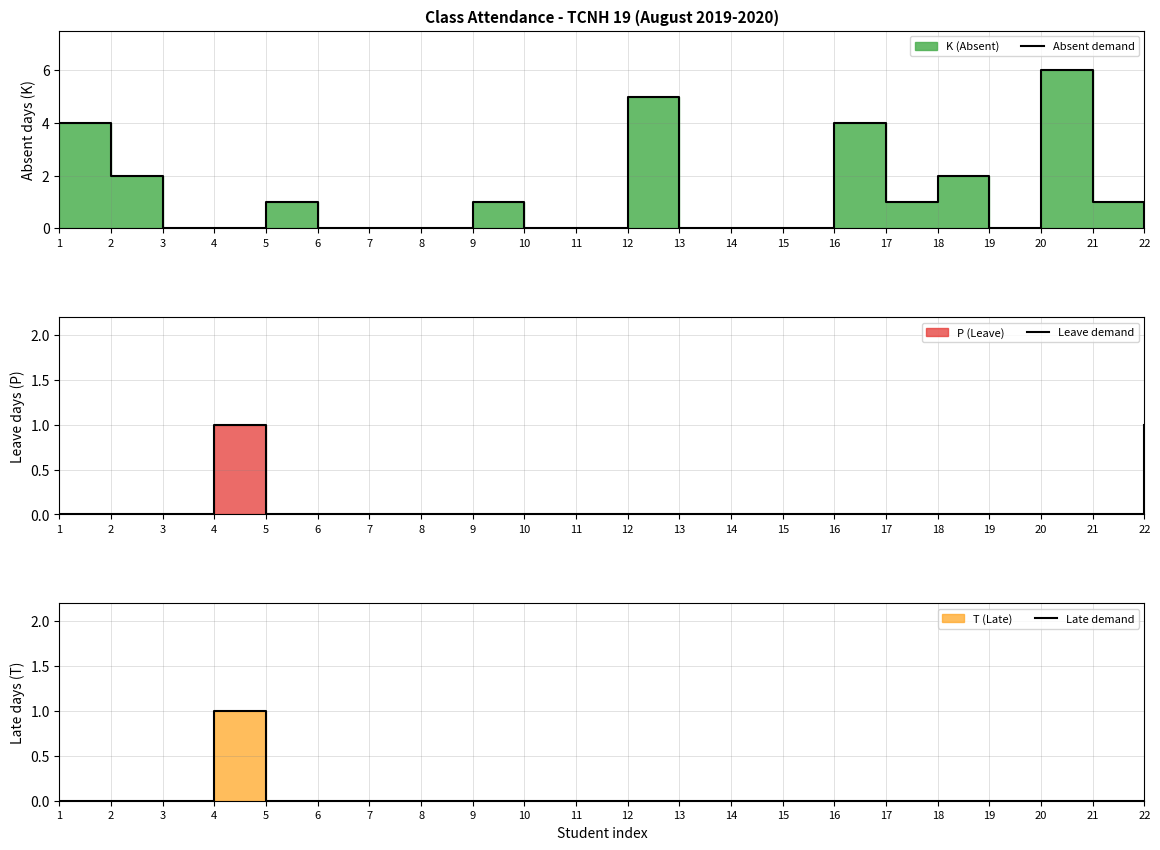

Reading right to left, what are all the values shown in this chart?

Absent demand: 22=0	21=1	20=6	19=0	18=2	17=1	16=4	15=0	14=0	13=0	12=5	11=0	10=0	9=1	8=0	7=0	6=0	5=1	4=0	3=0	2=2	1=4
Leave demand: 22=1	21=0	20=0	19=0	18=0	17=0	16=0	15=0	14=0	13=0	12=0	11=0	10=0	9=0	8=0	7=0	6=0	5=0	4=1	3=0	2=0	1=0
Late demand: 22=0	21=0	20=0	19=0	18=0	17=0	16=0	15=0	14=0	13=0	12=0	11=0	10=0	9=0	8=0	7=0	6=0	5=0	4=1	3=0	2=0	1=0